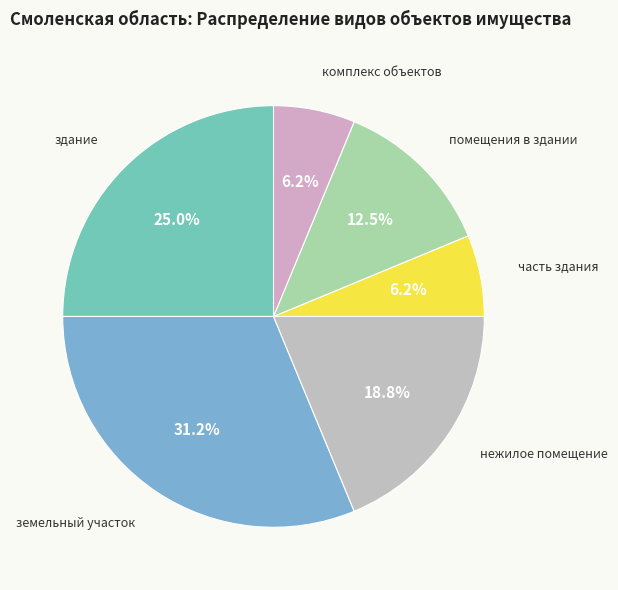

To the nearest percent, what portion does комплекс объектов represent?

6%